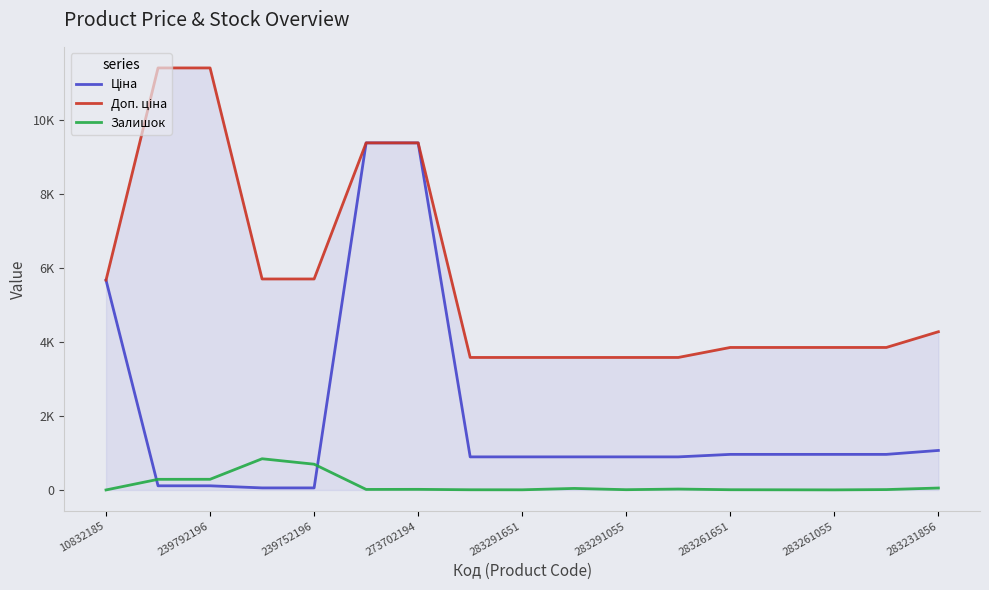

Does the chart have visible grid lines?

No